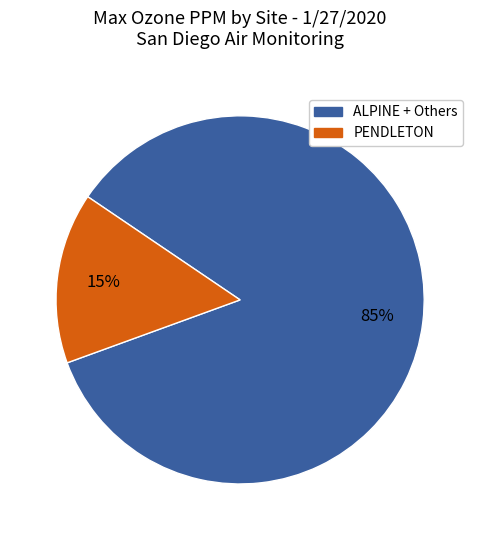

To the nearest percent, what is the average slice percentage?

50%